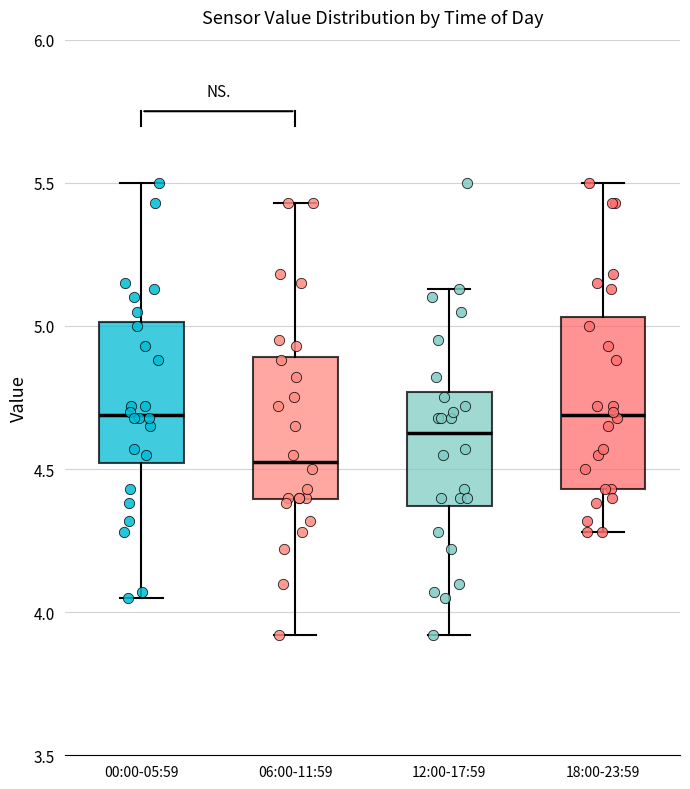

Reading left to right, transcribe this box plot: for each box, give where its median line is, the range the box spans, and where its two whiskers end, as read against the y-axis. The values are not printed on the chart, so give them approximately, as read against the axis.

00:00-05:59: median 4.70, box 4.50 to 5.00, whiskers 4.05 to 5.50
06:00-11:59: median 4.55, box 4.40 to 4.90, whiskers 3.90 to 5.45
12:00-17:59: median 4.65, box 4.35 to 4.75, whiskers 3.90 to 5.15
18:00-23:59: median 4.70, box 4.45 to 5.05, whiskers 4.30 to 5.50